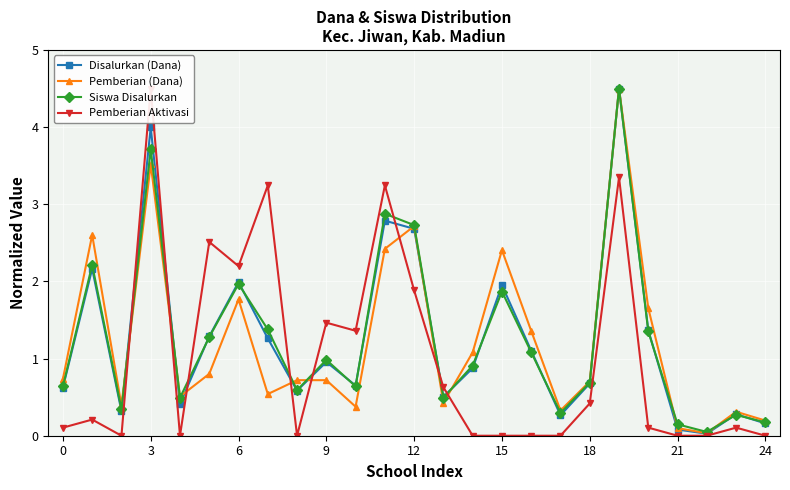

True or false: Siswa Disalurkan has more than 1 interior local peaks.

True